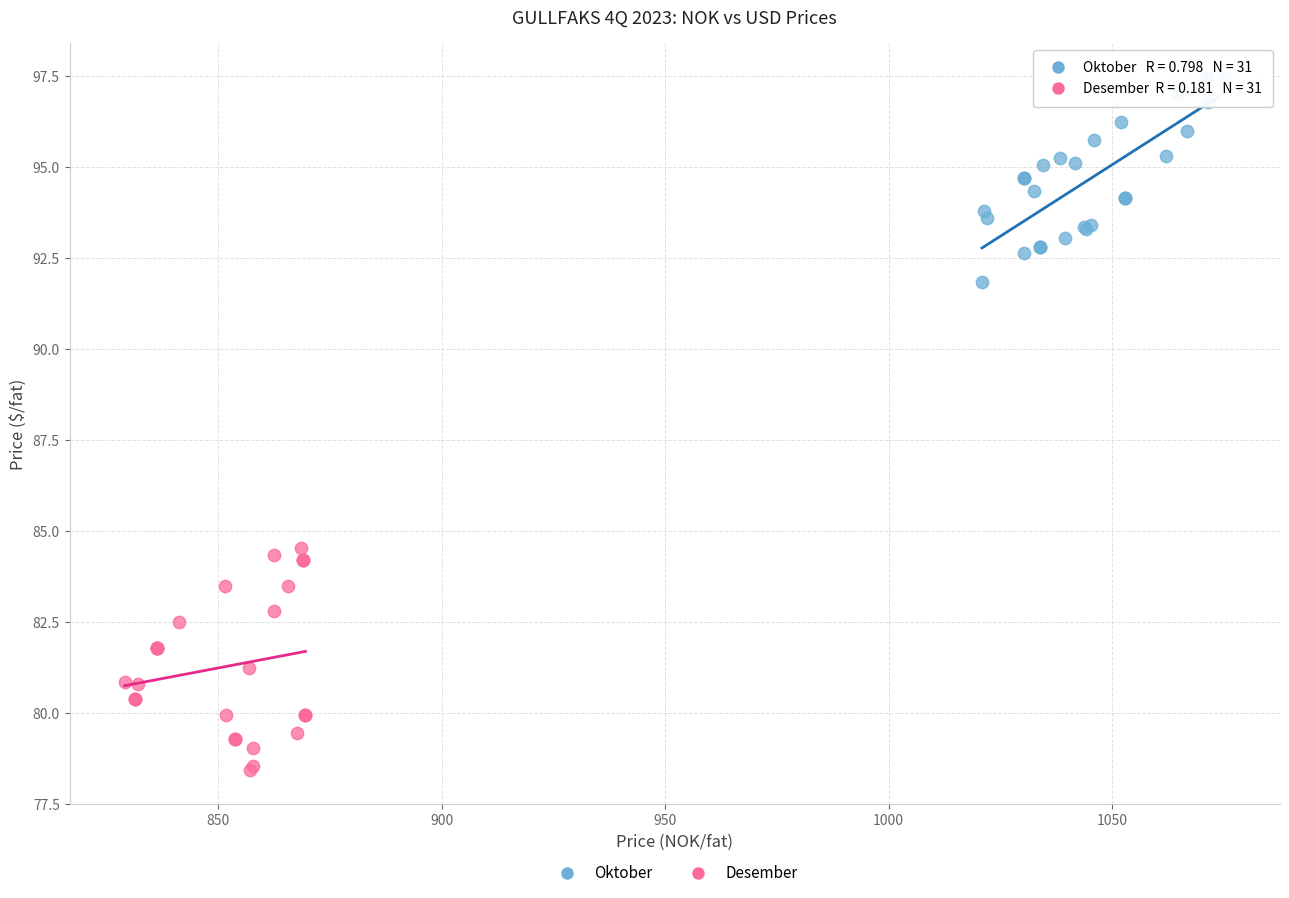

Which series contains the highest Y value?

Oktober